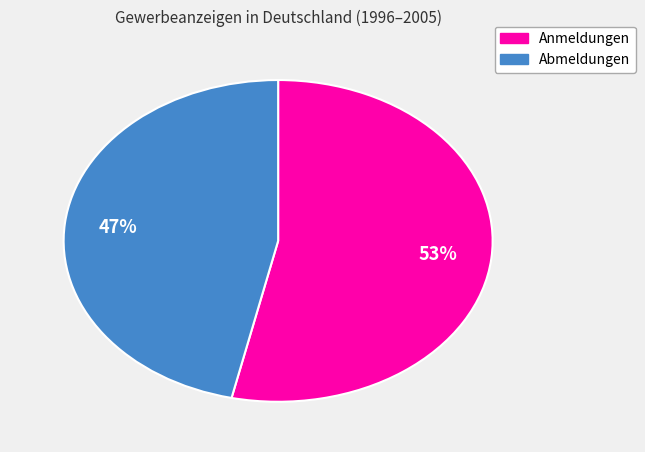

To the nearest percent, what is the average slice percentage?

50%